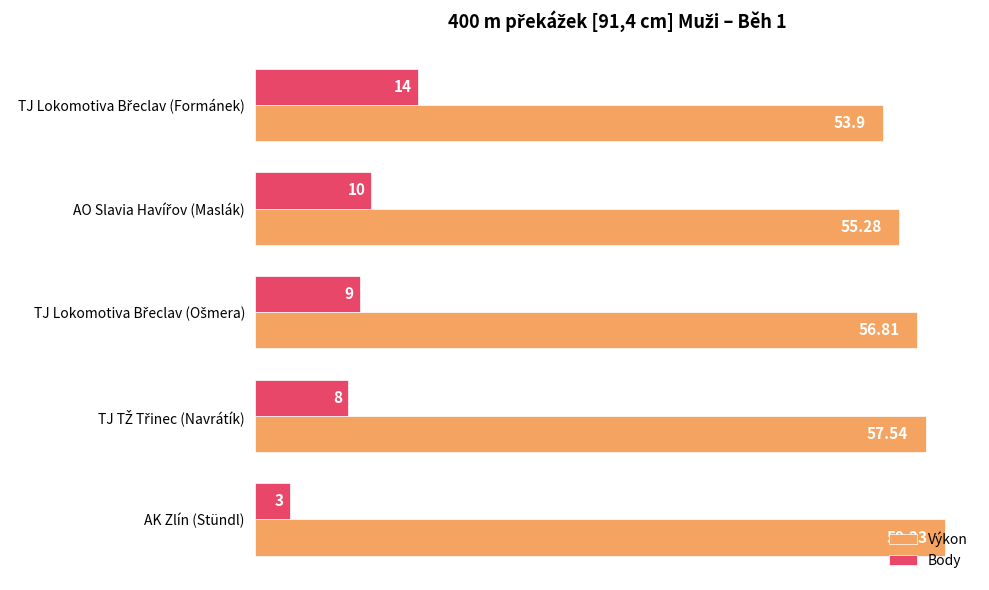

Which category has the lowest value in the Body series?

AK Zlín (Stündl)